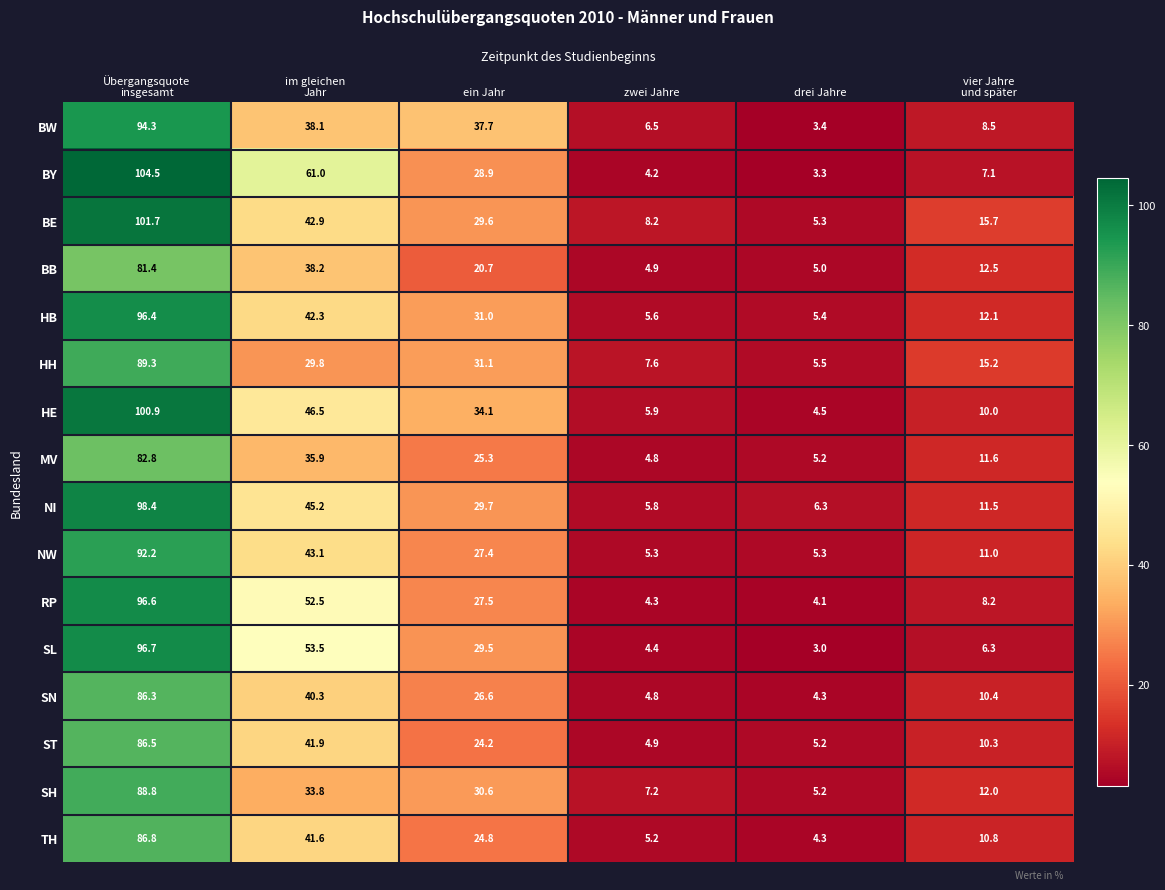

At how many categories does at least one series exceed 21?

3